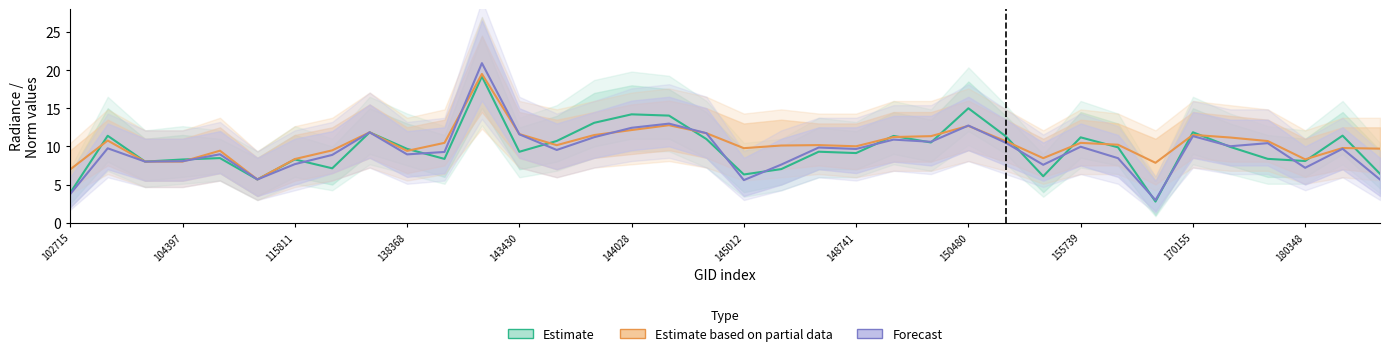

What is the approximate value of Estimate based on partial data at 29?

7.8